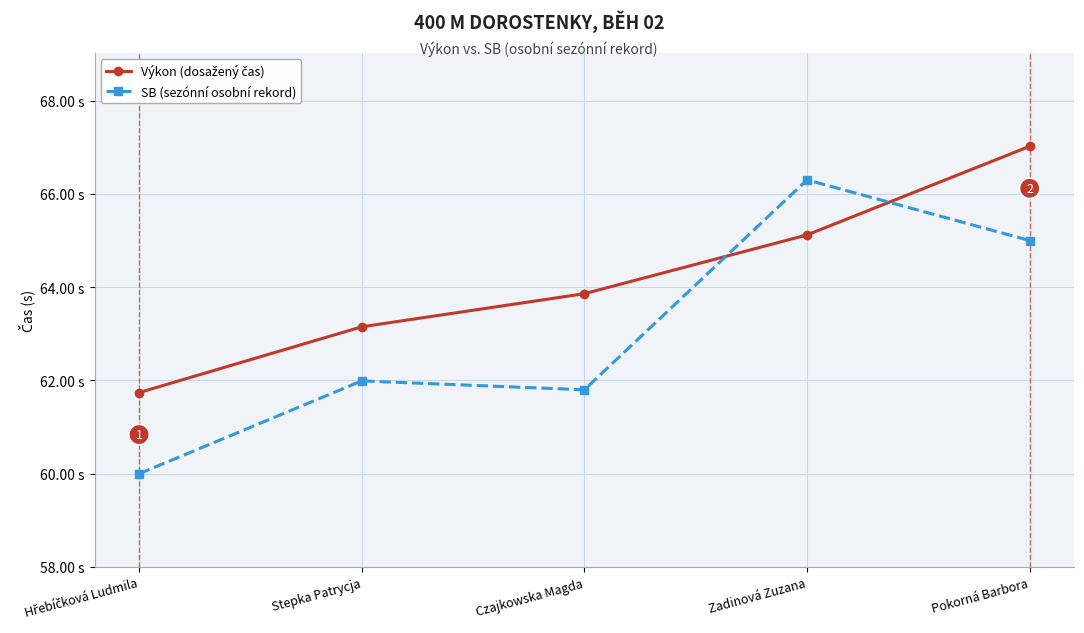

List the series in order of their peak value, highest first.

Výkon (dosažený čas), SB (sezónní osobní rekord)